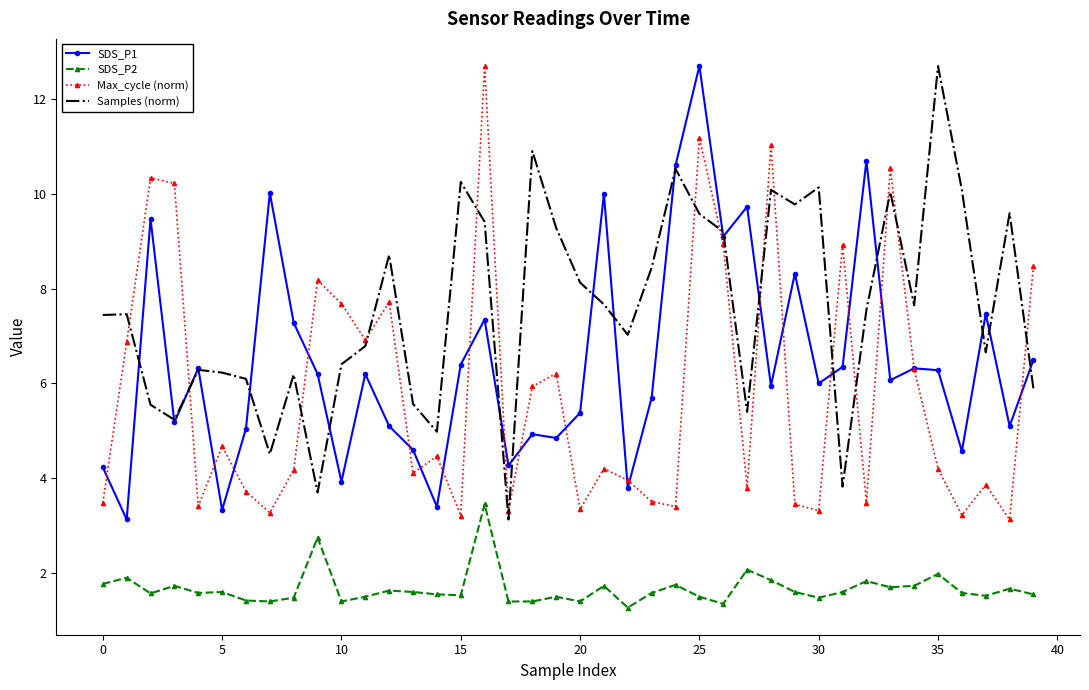

What is the maximum value shown in the chart?

12.7